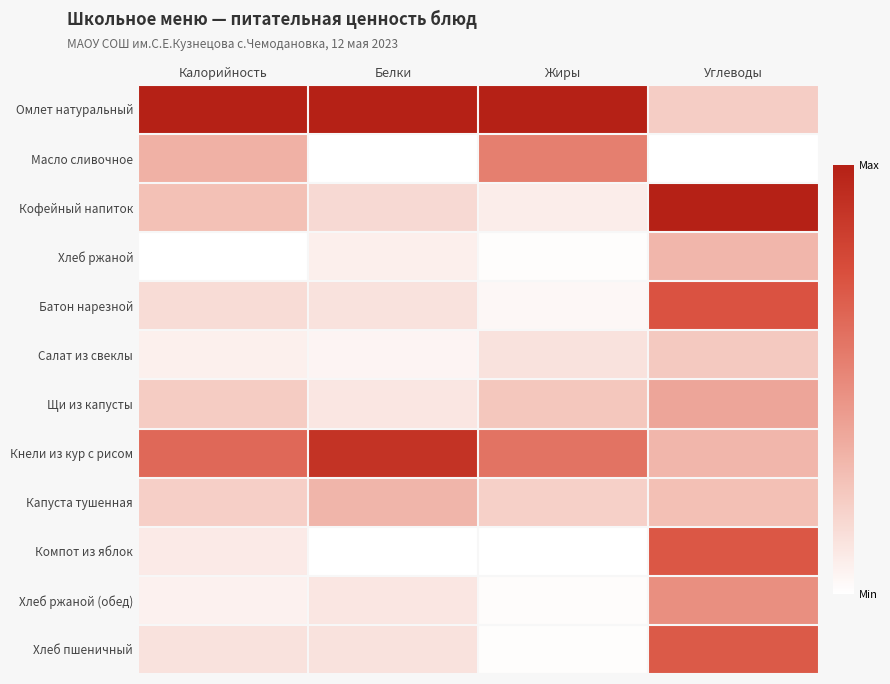

Which label corresponds to the smallest value in the chart?

Белки